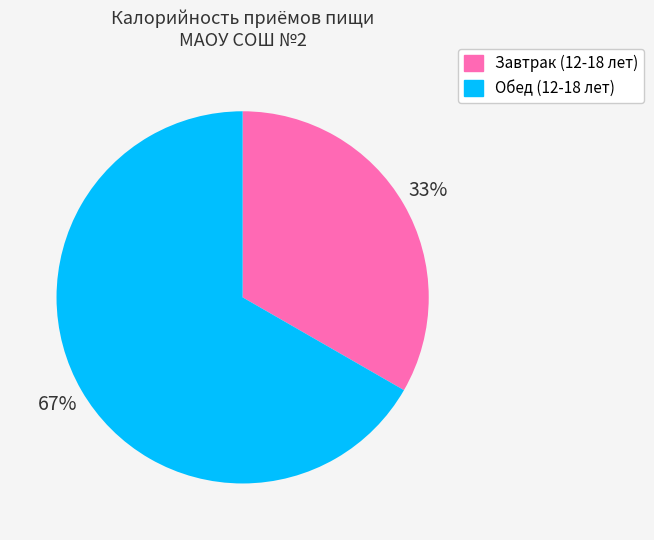

Is the sum of Завтрак (12-18 лет) and Обед (12-18 лет) greater than half?

Yes